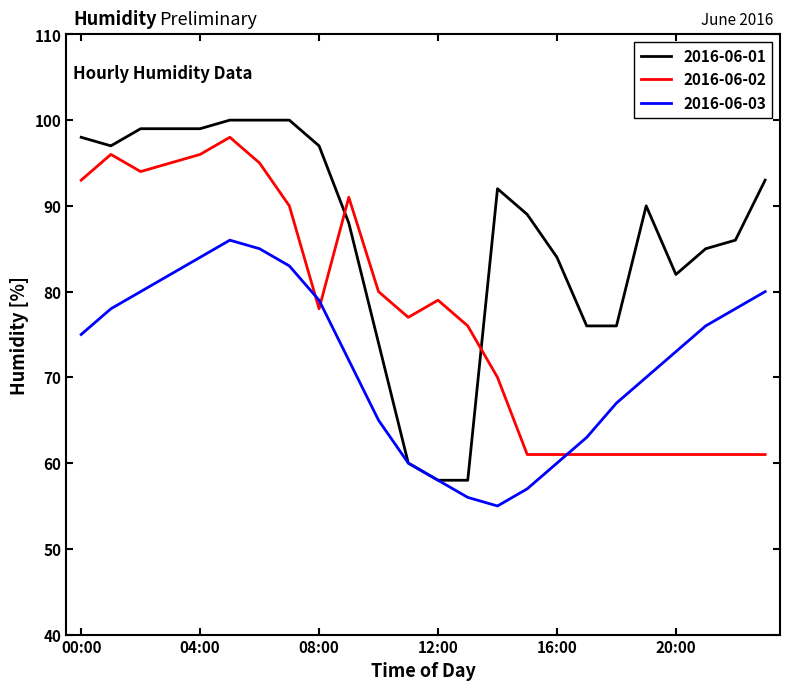

List the series in order of their overall mean, highest first.

2016-06-01, 2016-06-02, 2016-06-03